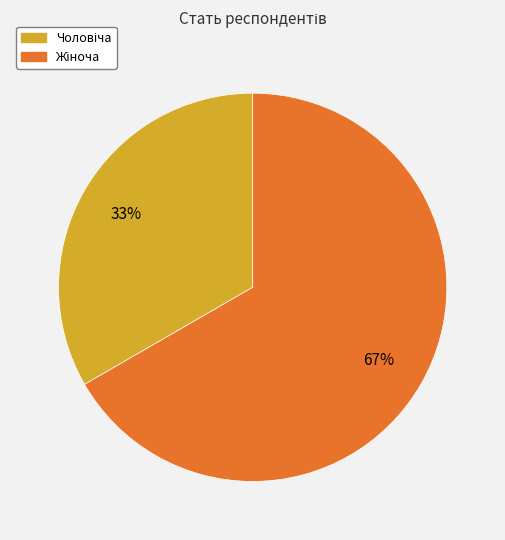

Does any single category account for the majority?

Yes